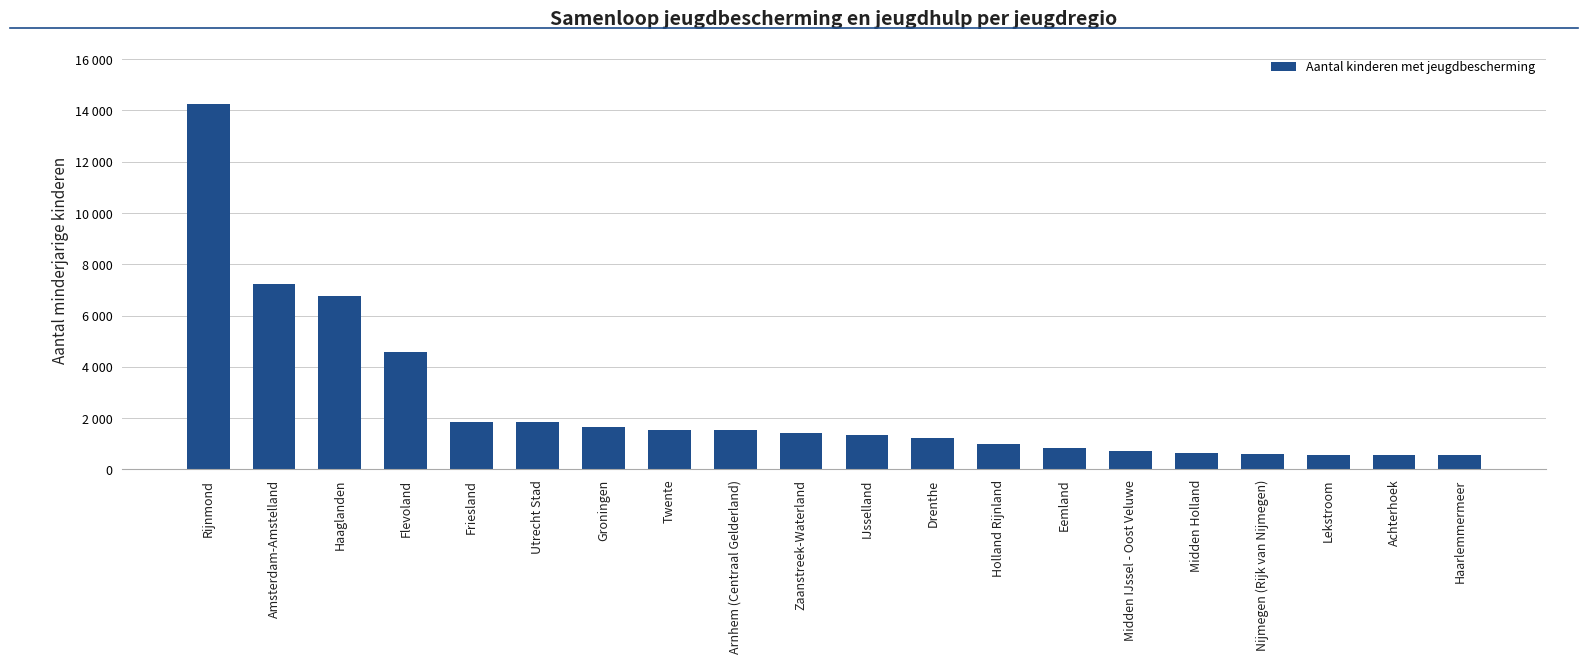

What is the difference between the values at Twente and Arnhem (Centraal Gelderland)?

5